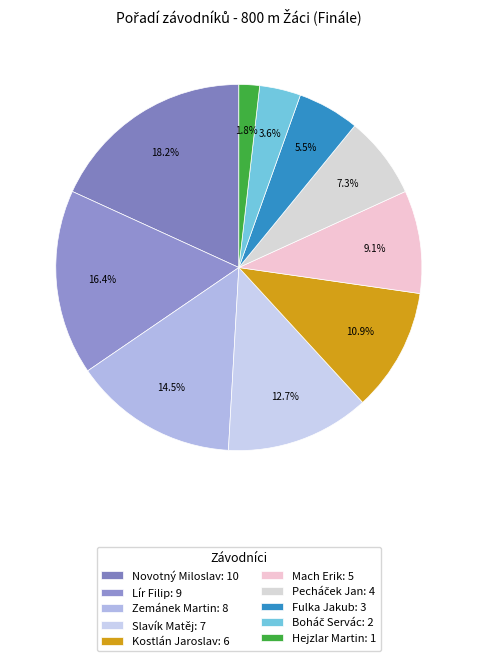

Count the number of slices in the pie.

10